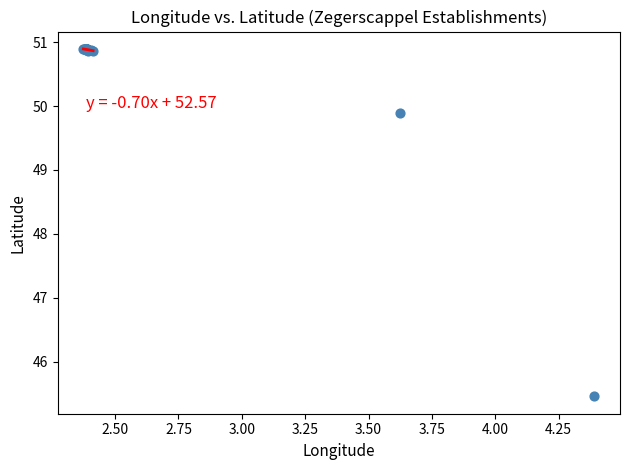

What Y value in the scatter plot is closest to 48?

49.9